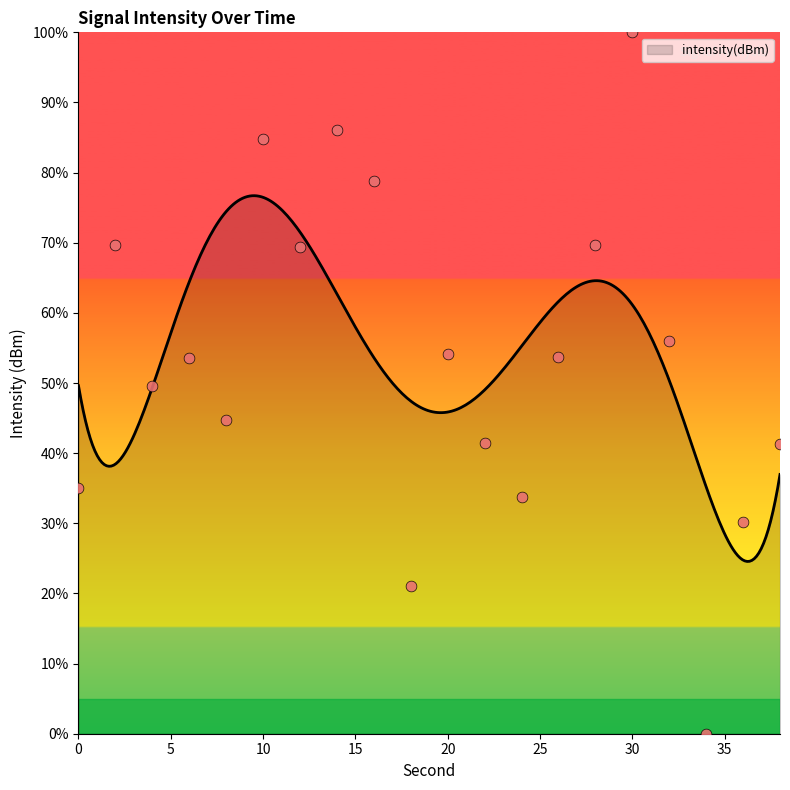

What is the ratio of the value at 22 to the value at 32?

0.7